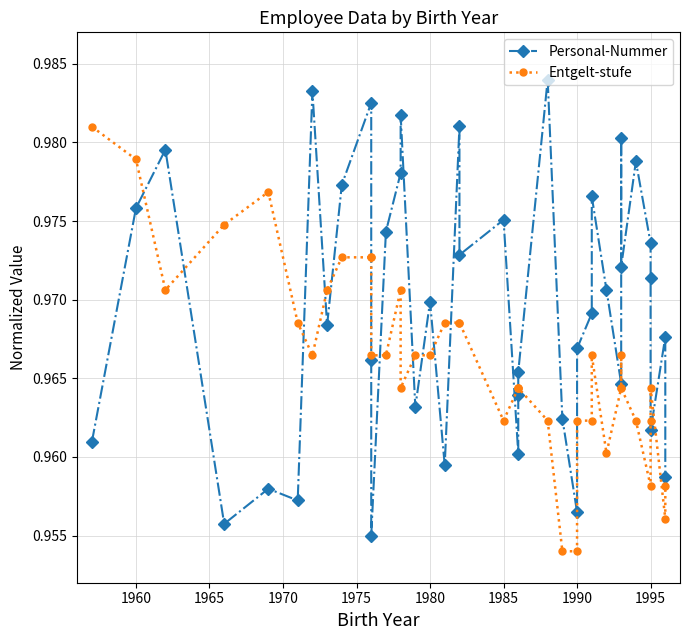

How many distinct data groups are displayed?

2